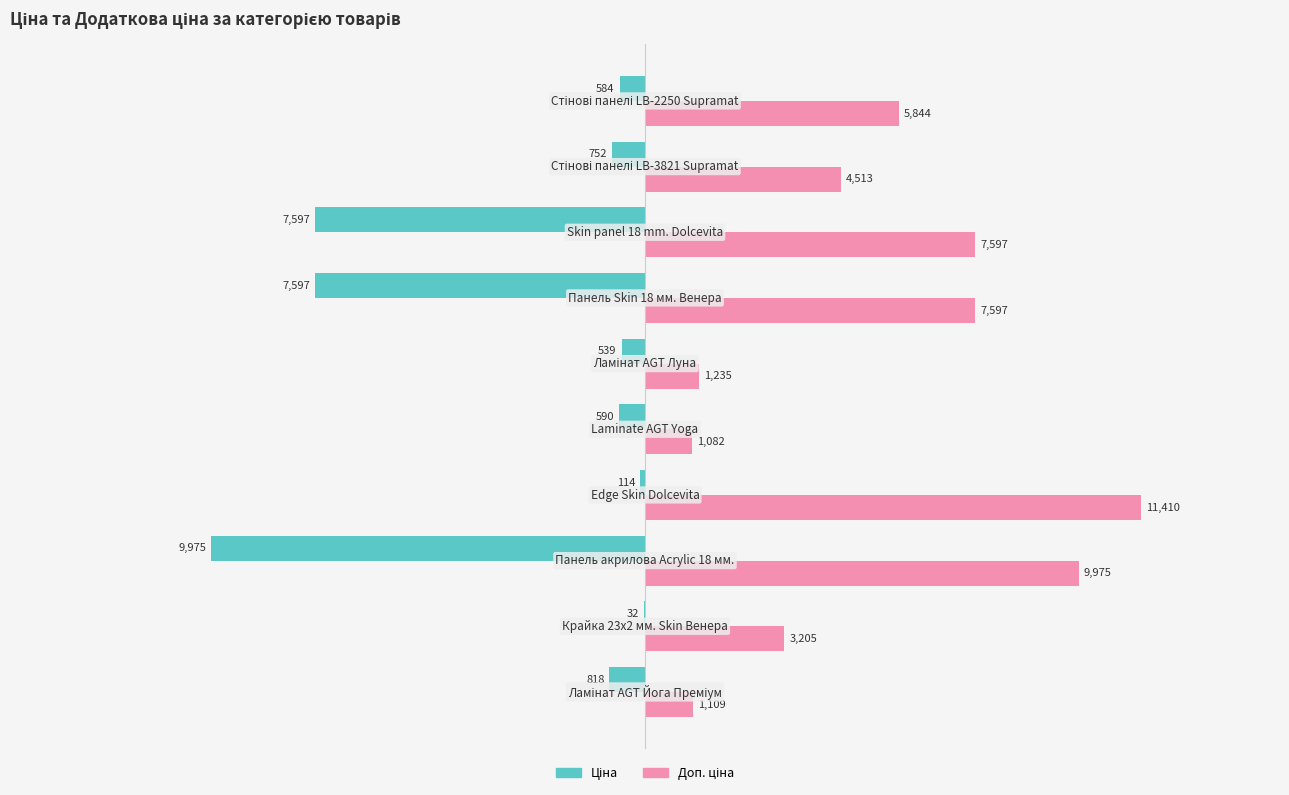

How many data points does each series have?

10